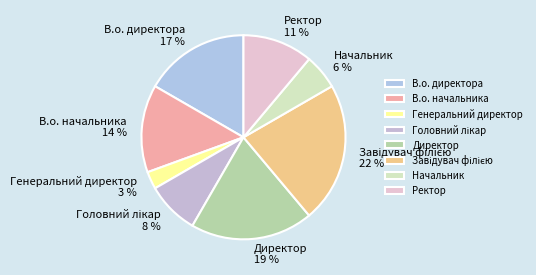

Which slice is the smallest?

Генеральний директор